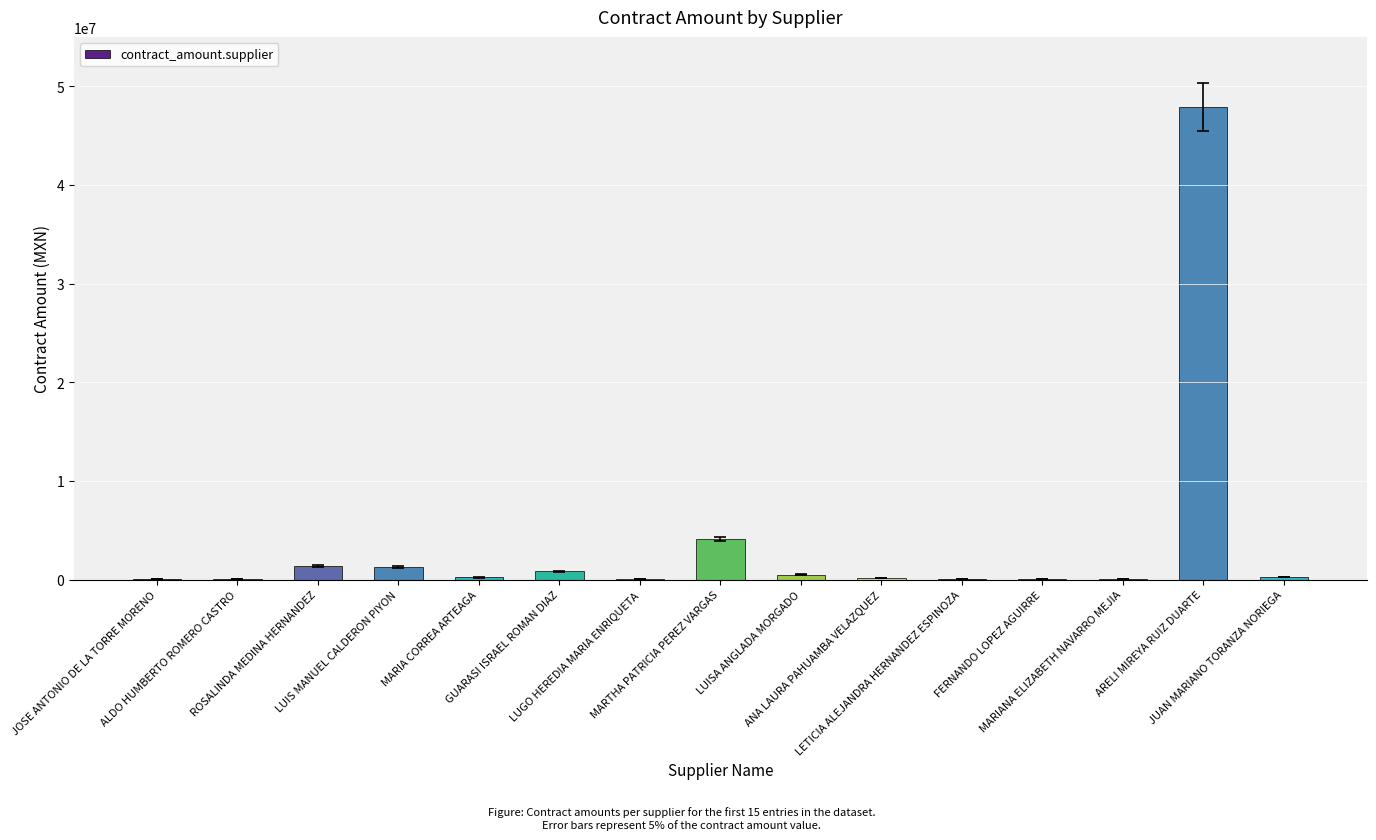

Which category has the highest value across all series?

ARELI MIREYA RUIZ DUARTE